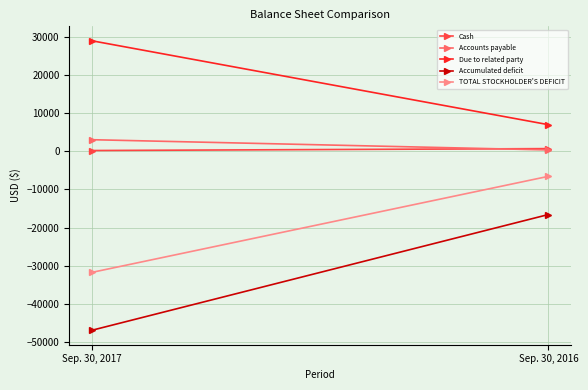

Reading right to left, transcribe all the data shown in this chart.

Cash: Sep. 30, 2016=669	Sep. 30, 2017=169
Accounts payable: Sep. 30, 2016=322	Sep. 30, 2017=3000
Due to related party: Sep. 30, 2016=6932	Sep. 30, 2017=28892
Accumulated deficit: Sep. 30, 2016=-16585	Sep. 30, 2017=-46873
TOTAL STOCKHOLDER'S DEFICIT: Sep. 30, 2016=-6585	Sep. 30, 2017=-31723